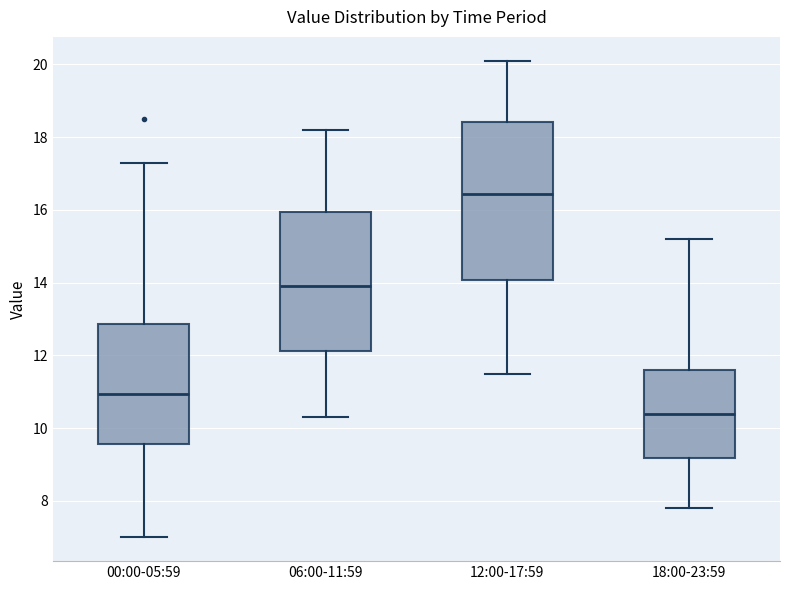

Reading left to right, read every box against the y-axis: the position of its median line, the range the box covers, and the ends of its whiskers. The values are not printed on the chart, so give them approximately, as read against the axis.

00:00-05:59: median 11.0, box 9.6 to 12.8, whiskers 7.0 to 17.4
06:00-11:59: median 14.0, box 12.2 to 16.0, whiskers 10.4 to 18.2
12:00-17:59: median 16.4, box 14.0 to 18.4, whiskers 11.6 to 20.2
18:00-23:59: median 10.4, box 9.2 to 11.6, whiskers 7.8 to 15.2